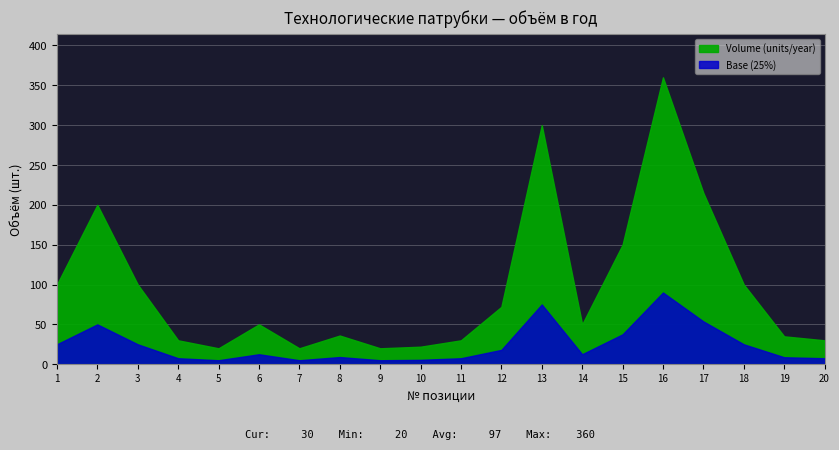

What is the value of the 12th point from the left?

72